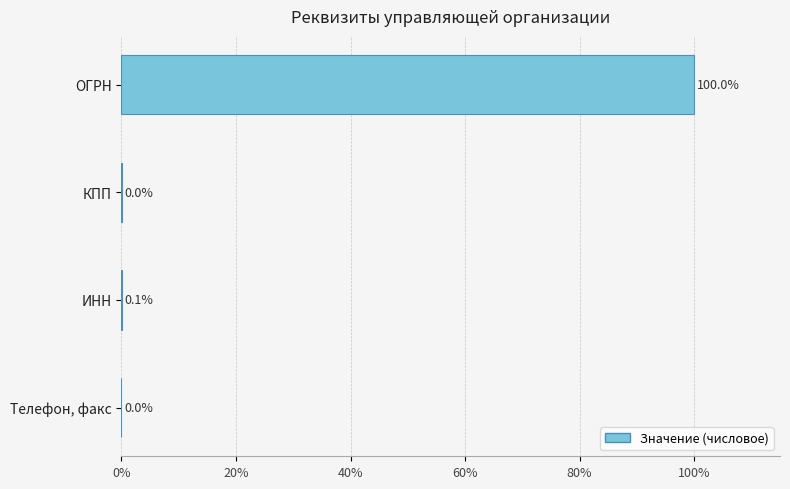

Count the number of categories in the chart.

4